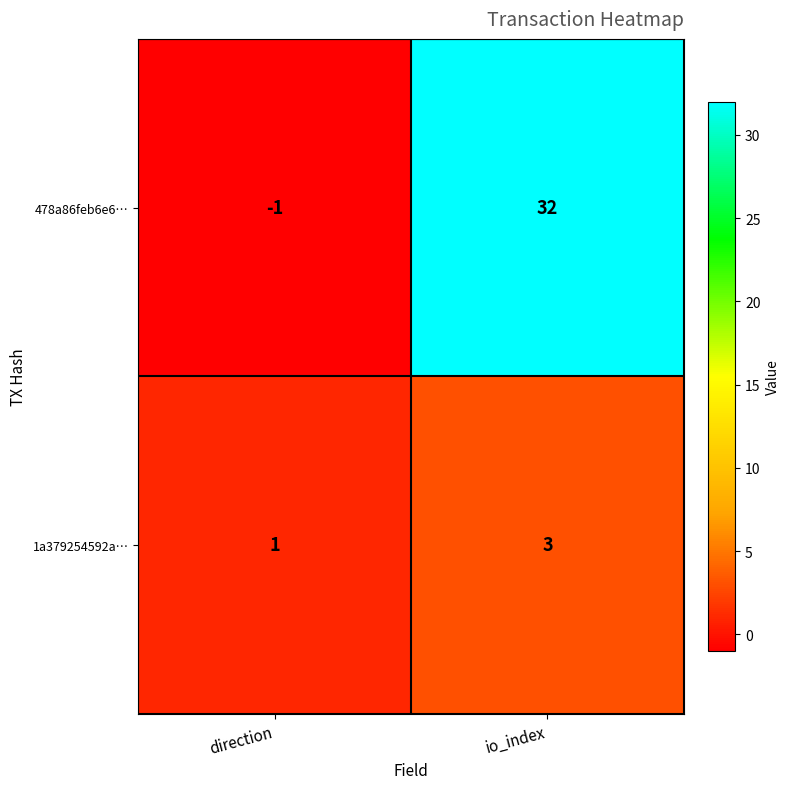

What is the greatest value displayed?

32